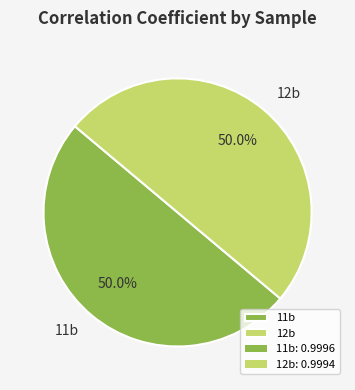

What portion of the pie excludes 11b?

50.0%